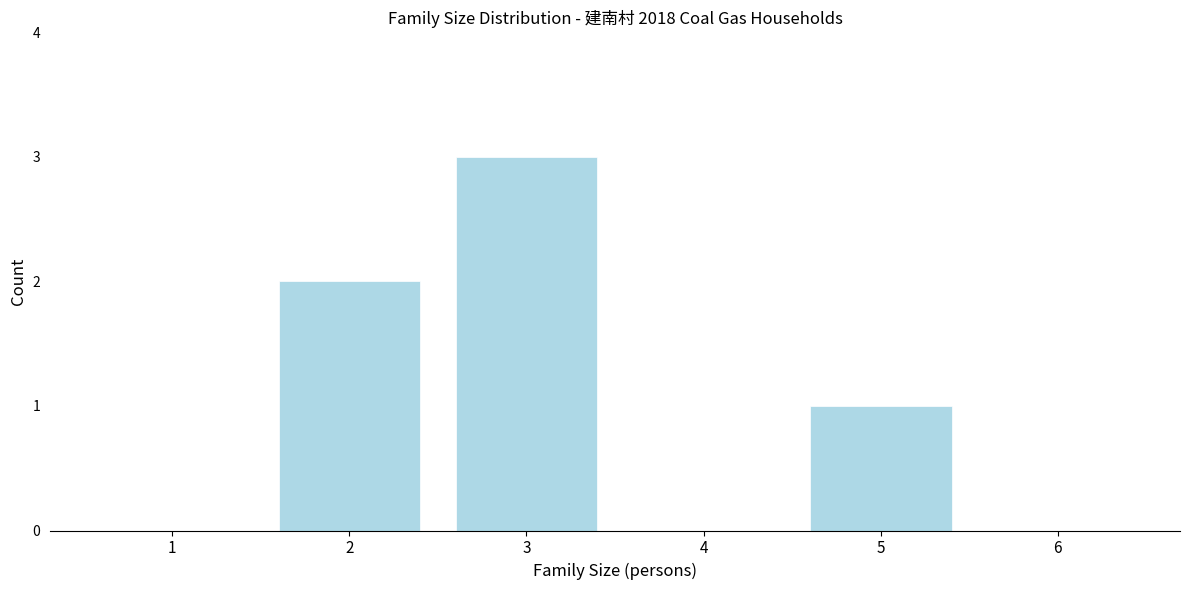

Reading left to right, what are all the values shown in this chart?

1=0	2=2	3=3	4=0	5=1	6=0